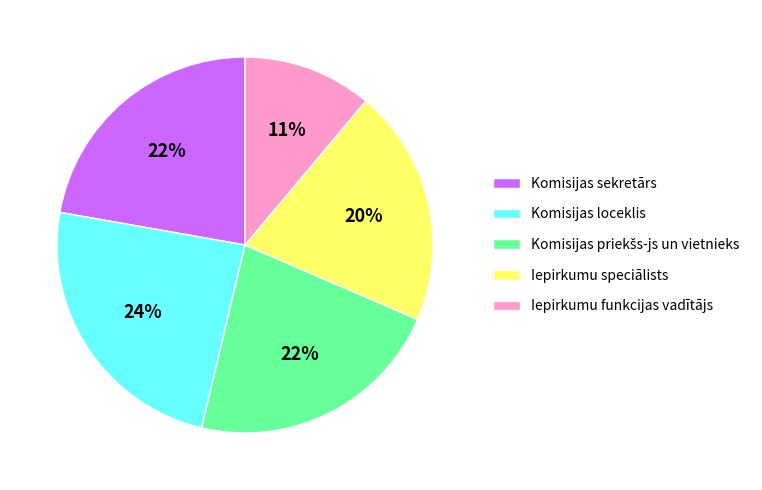

To the nearest percent, what is the difference between the Komisijas loceklis and Iepirkumu speciālists slice percentages?

4%